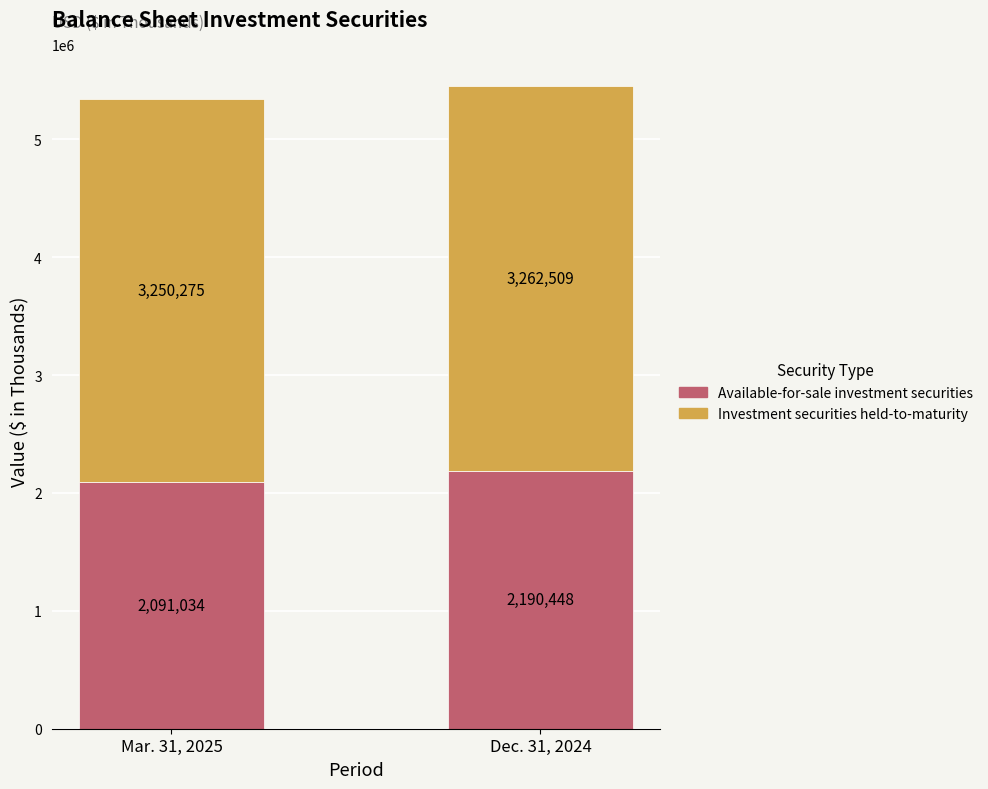

At which label is Available-for-sale investment securities closest to 2140741?

Mar. 31, 2025